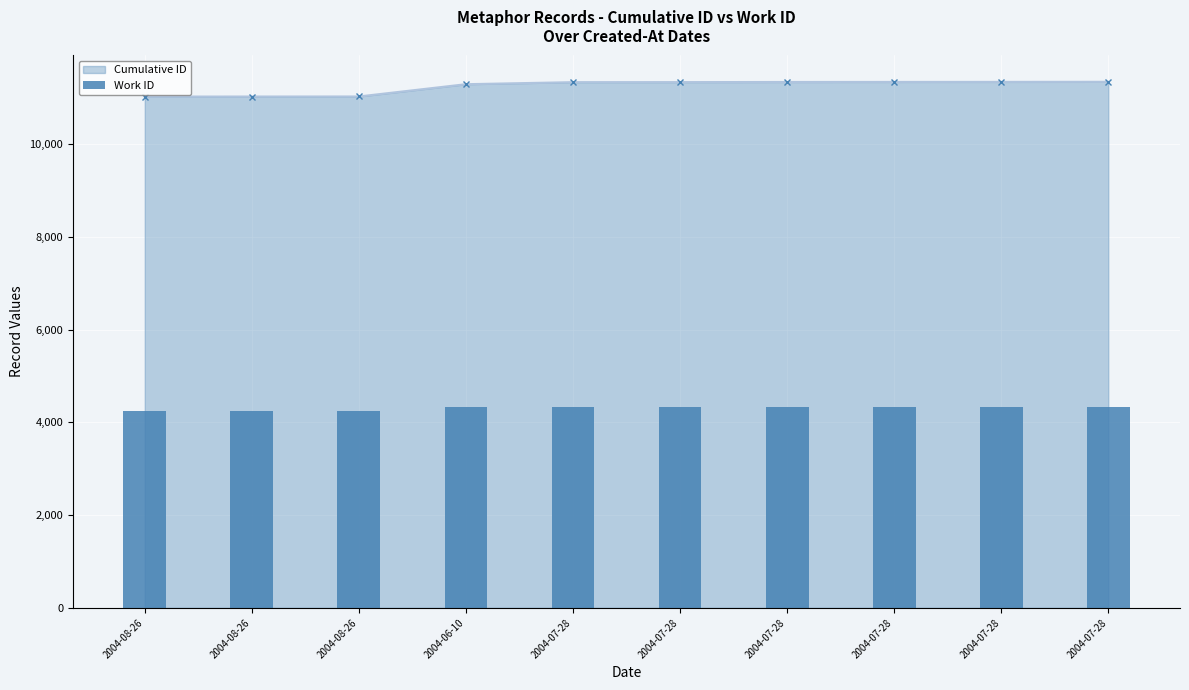

Rank the series by their maximum value, from highest to lowest.

Cumulative ID, Work ID